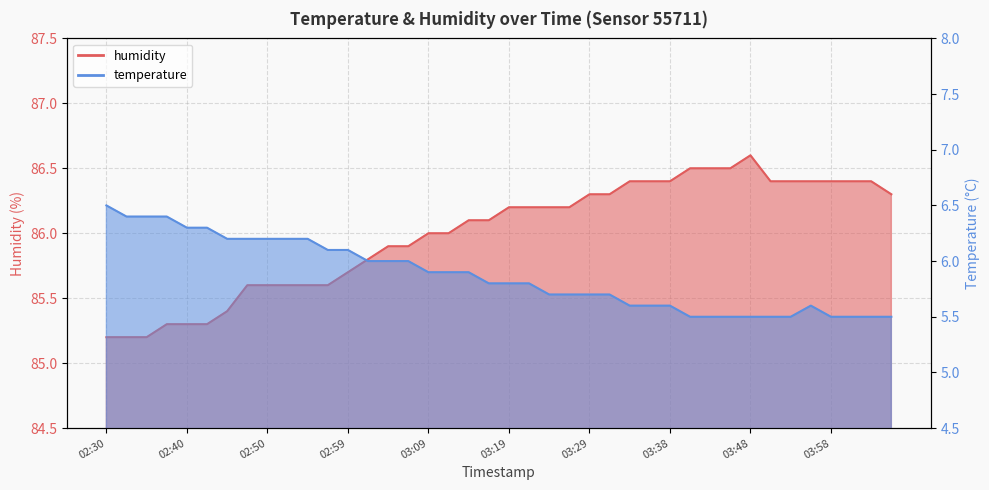

At 03:50, list the series in order from largest to smallest.

humidity, temperature